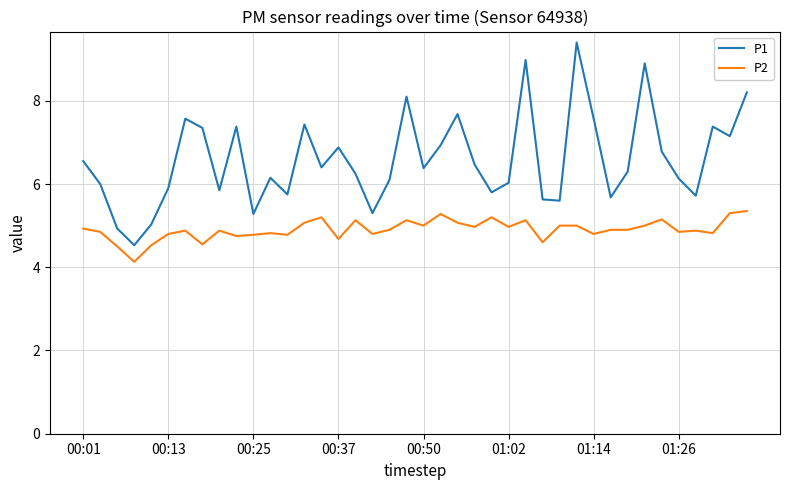

What is the minimum value shown in the chart?

4.1